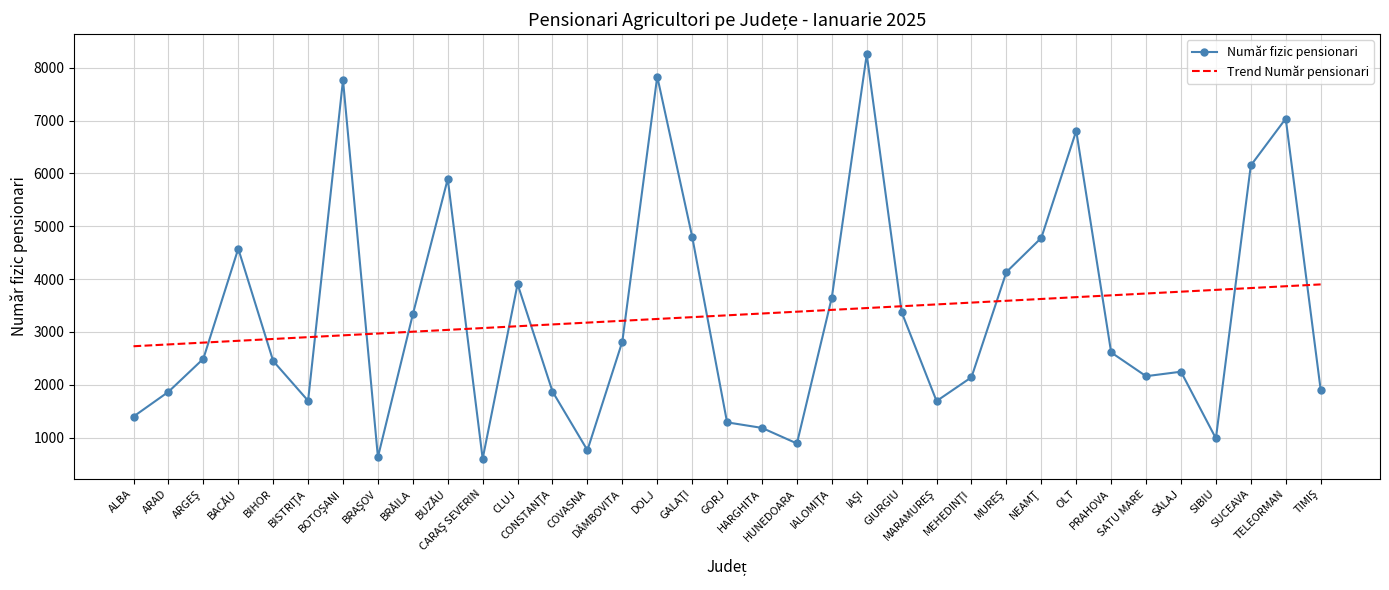

How many times do Număr fizic pensionari and Trend Număr pensionari cross each other?

16